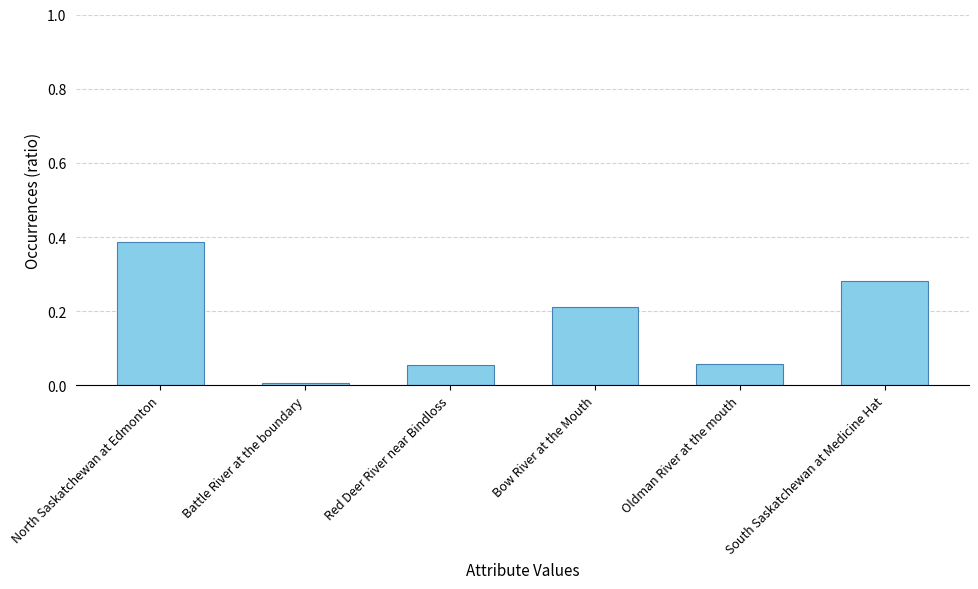

Between South Saskatchewan at Medicine Hat and Bow River at the Mouth, which is larger?

South Saskatchewan at Medicine Hat